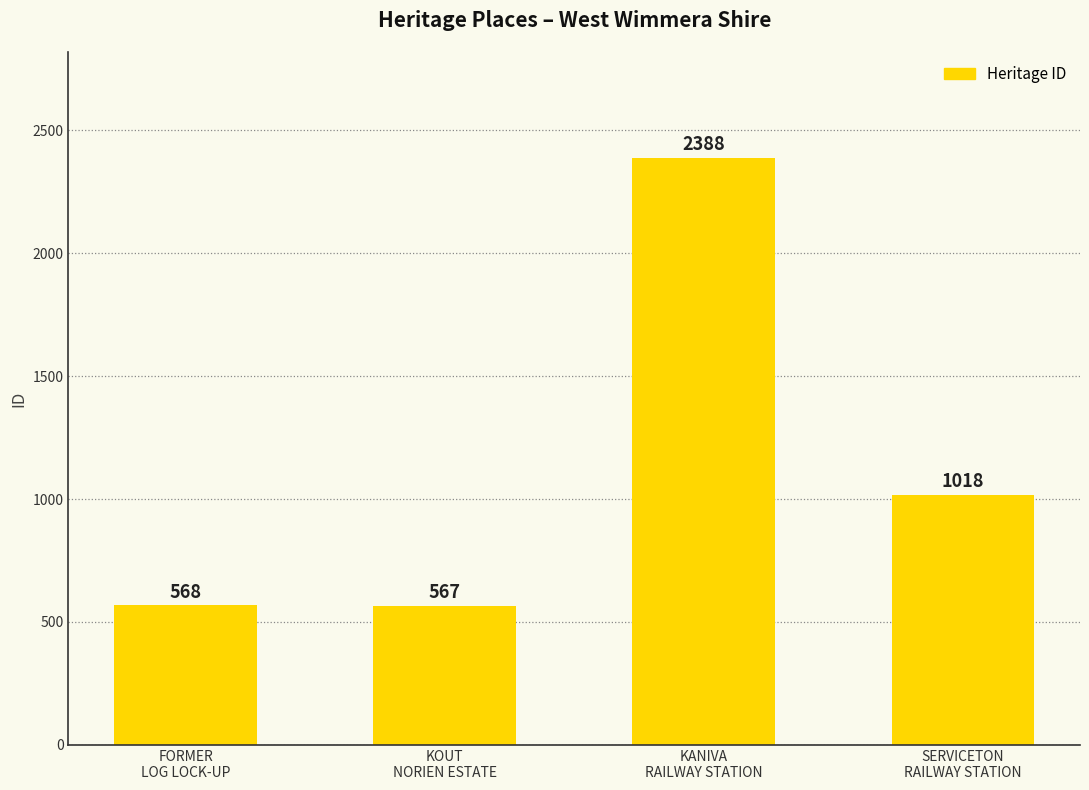

How many values are below 1018?

2